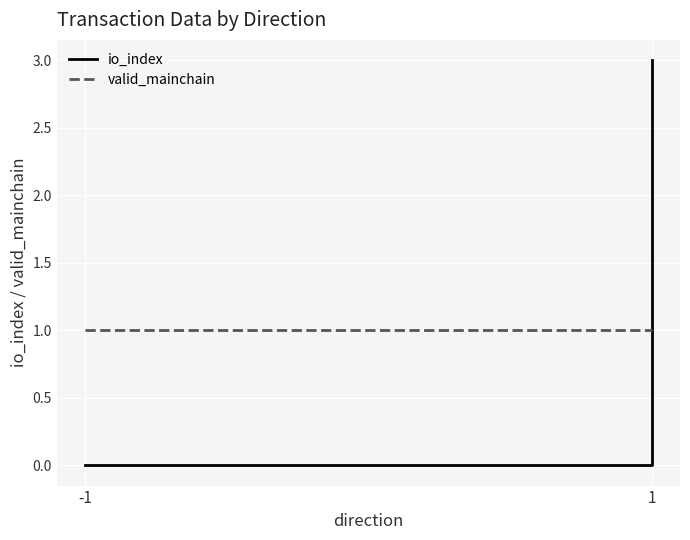

True or false: io_index and valid_mainchain intersect in this chart.

False